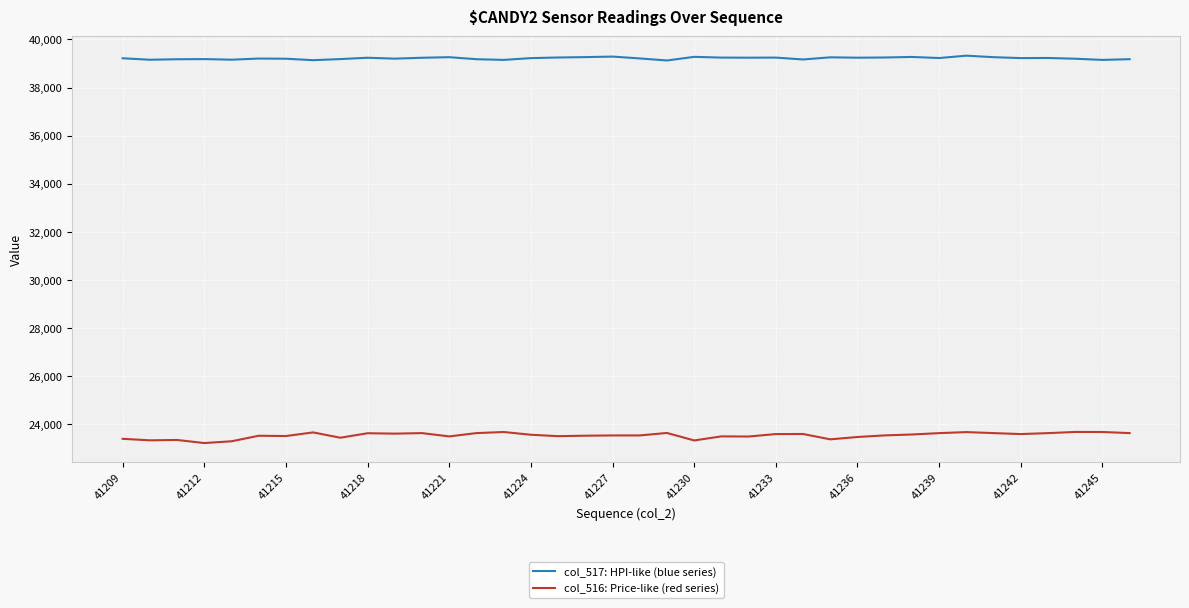

What is the minimum value for col_517: HPI-like (blue series)?

39124